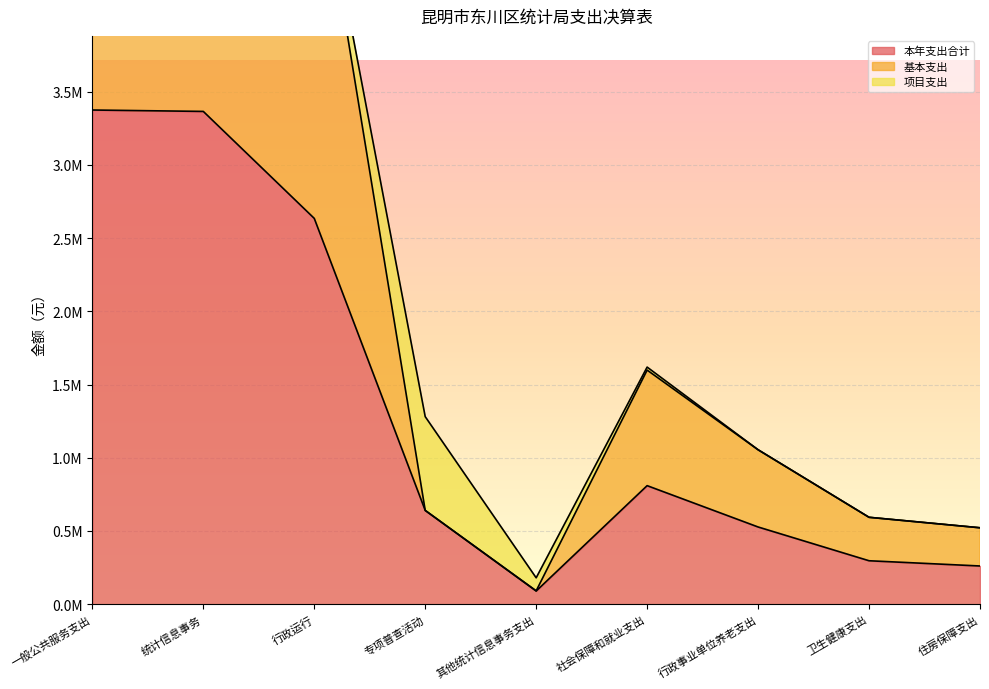

At how many categories does at least one series exceed 1389767?

4